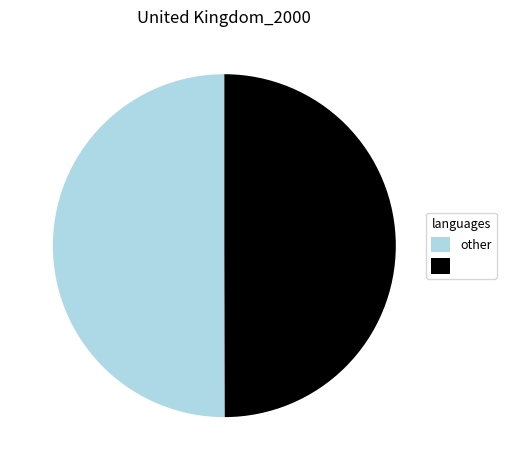

How many slices are in this pie chart?

2